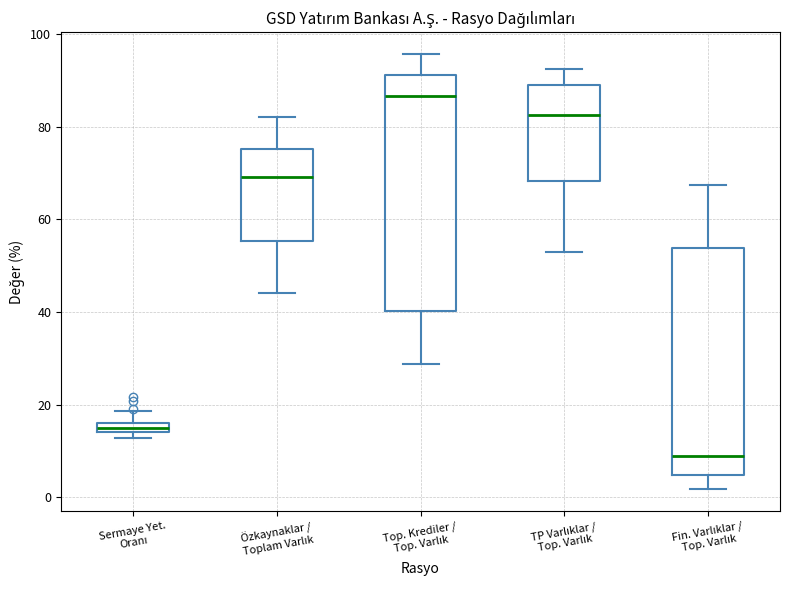

Which box has the highest median line?

Top. Krediler / Top. Varlık